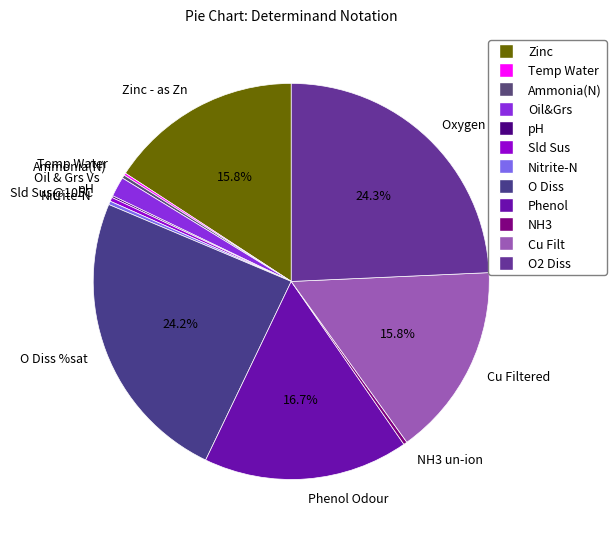

Is there a majority slice in this chart?

No